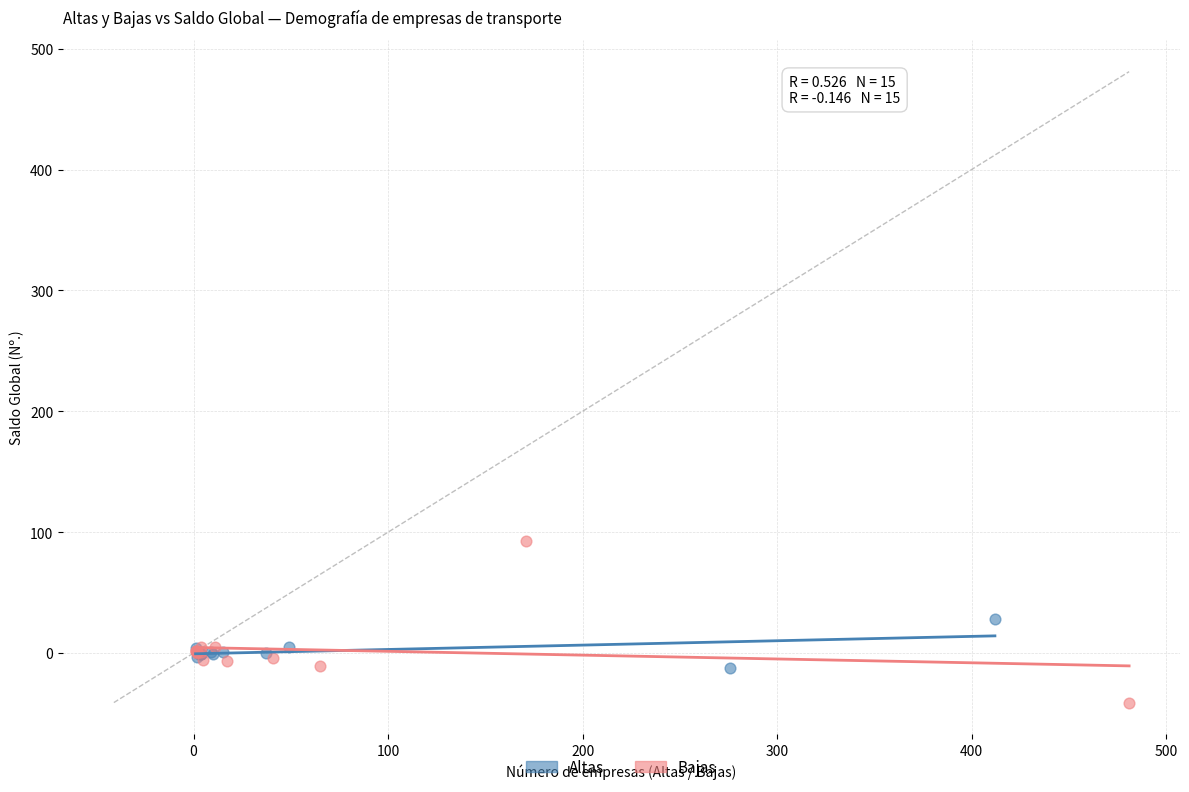

Which series has the widest spread of Y values?

Bajas